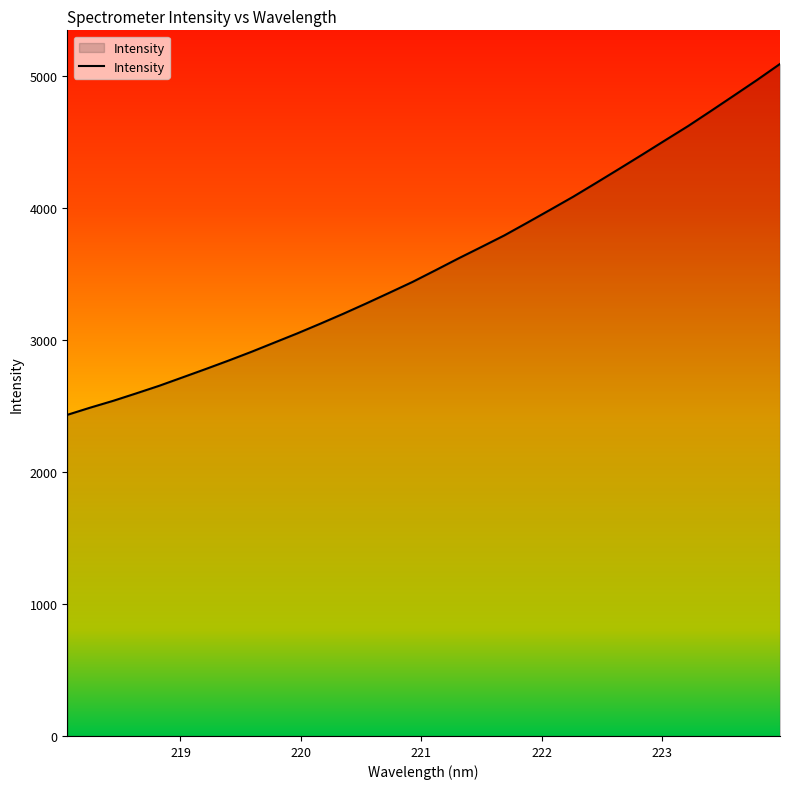

How many lines are shown in the chart?

1